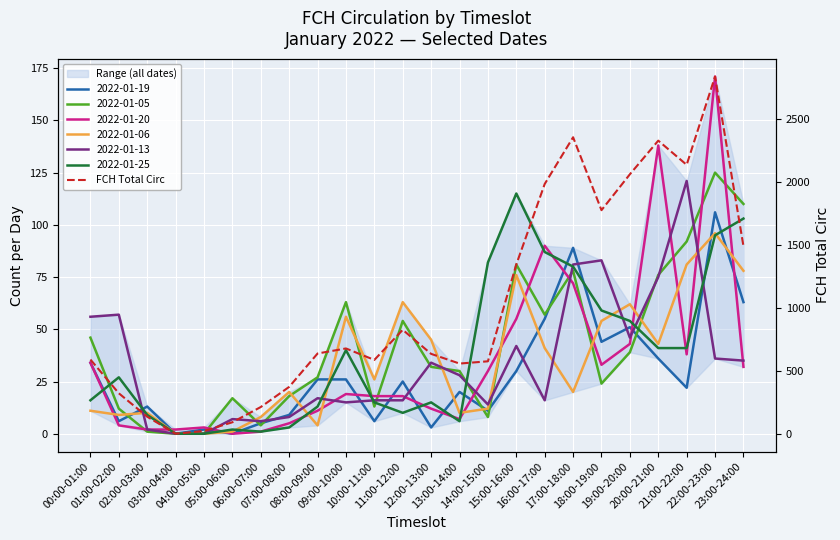

Which category has the lowest value across all series?

03:00-04:00